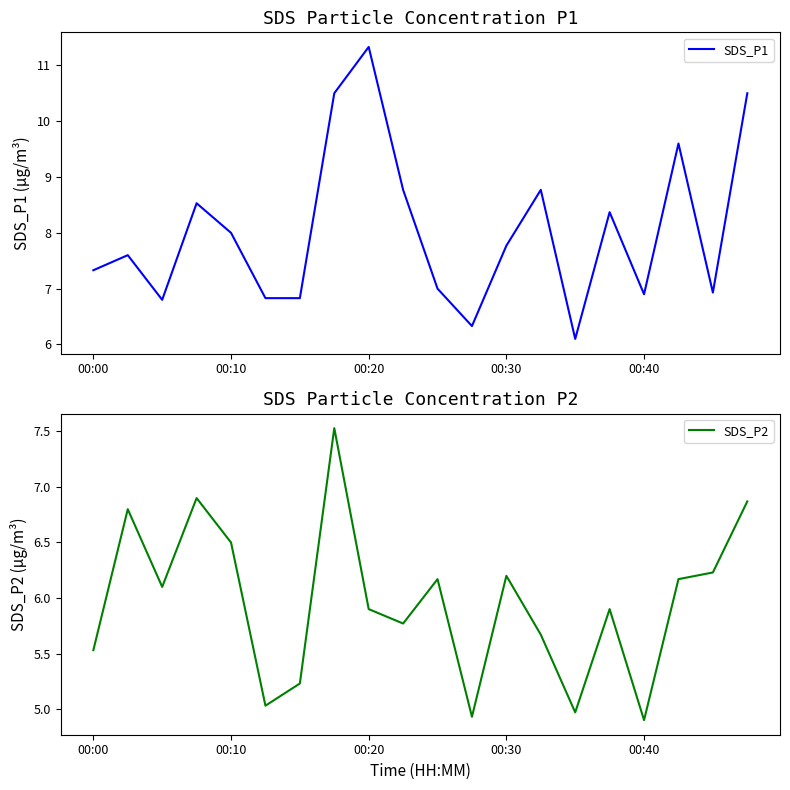

Is this an area chart (filled region under the line)?

No